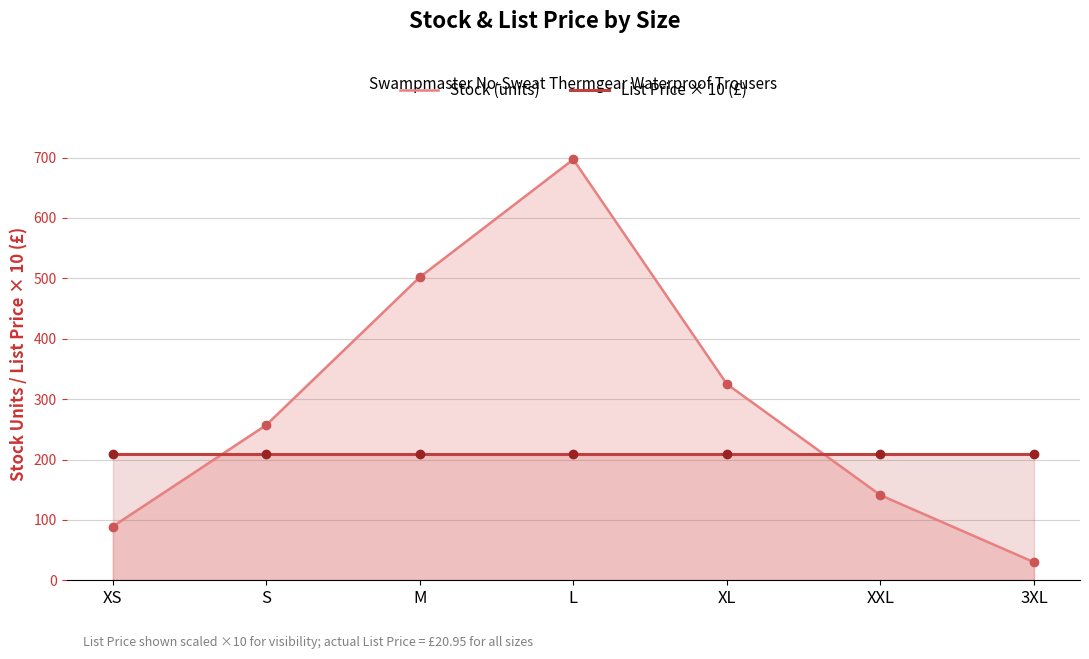

Is it true that List Price × 10 (£) equals 209.5 at 3XL?

True